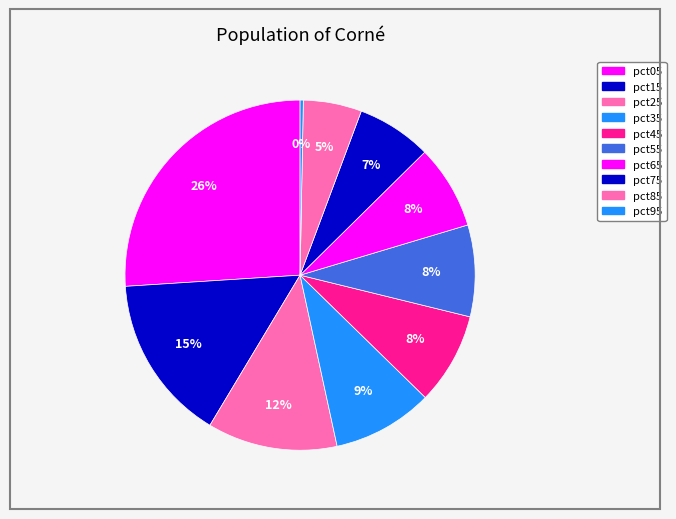

Is pct15 the majority of the pie?

No